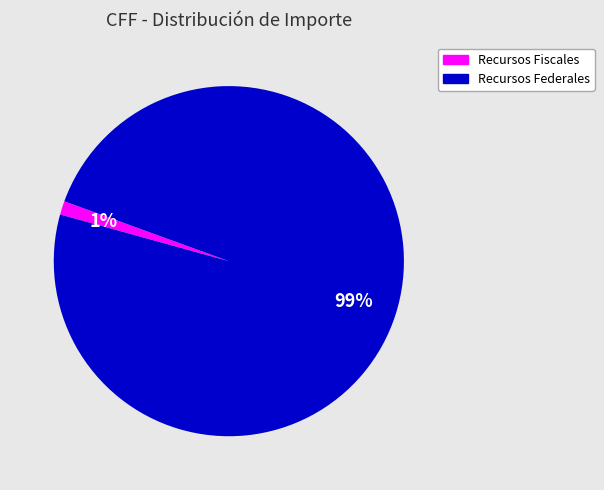

Rank the categories by value from lowest to highest.

Recursos Fiscales, Recursos Federales